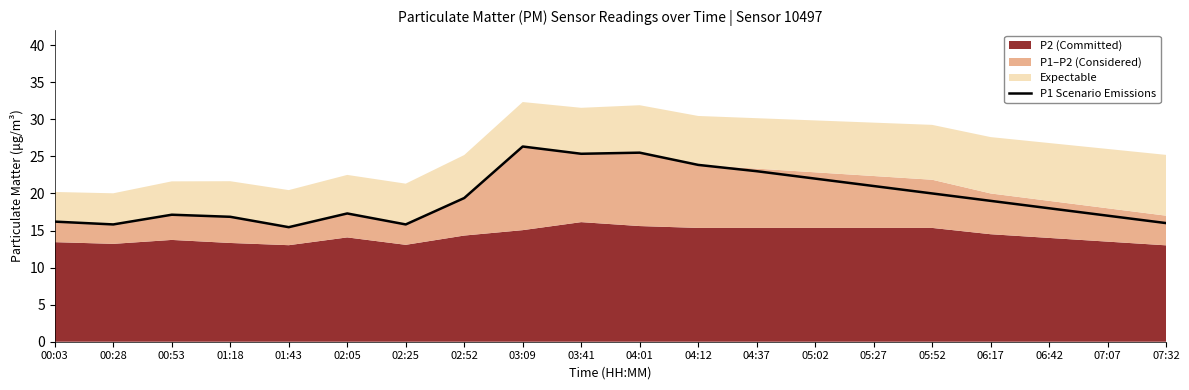

How many lines are shown in the chart?

1